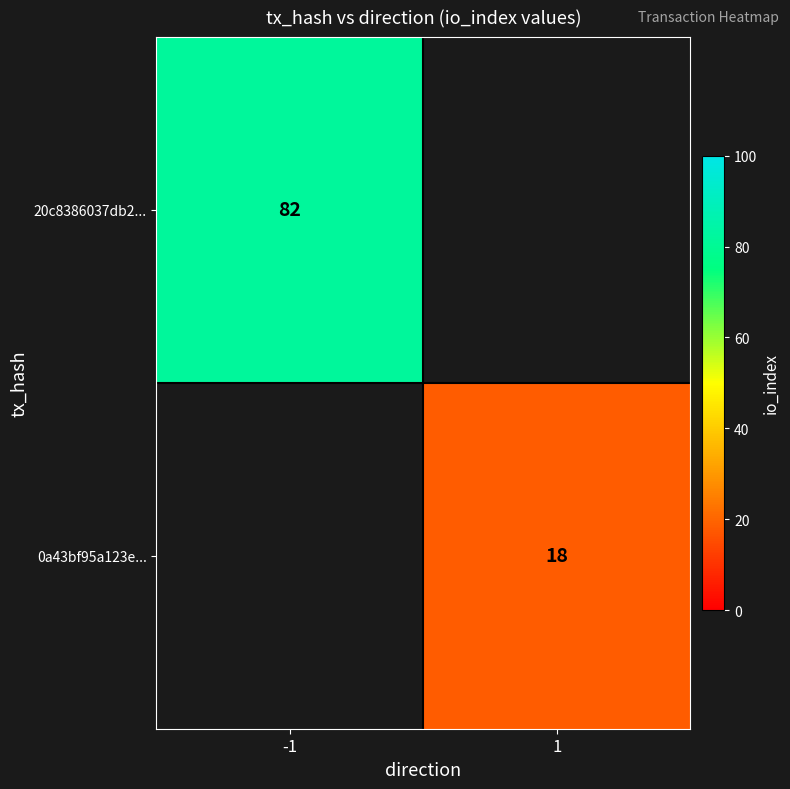

Is the value of 0a43bf95a123e... at 1 greater than the value of 20c8386037db2... at -1?

No